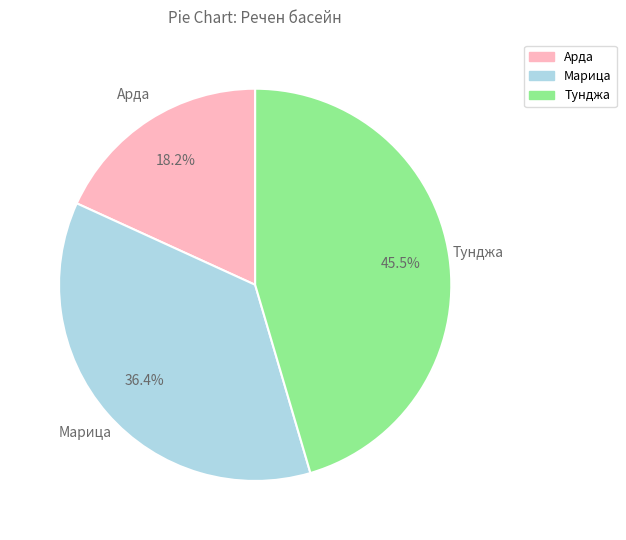

How many slices are in this pie chart?

3